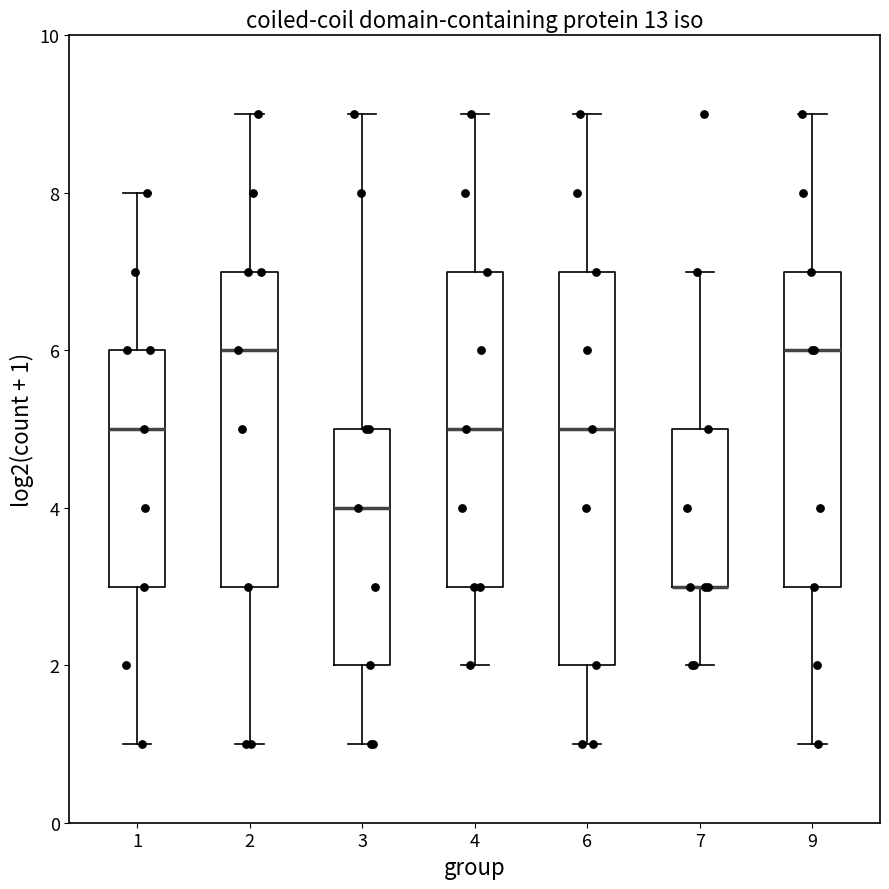

Reading left to right, read every box against the y-axis: the position of its median line, the range the box covers, and the ends of its whiskers. The values are not printed on the chart, so give them approximately, as read against the axis.

1: median 5, box 3 to 6, whiskers 1 to 8
2: median 6, box 3 to 7, whiskers 1 to 9
3: median 4, box 2 to 5, whiskers 1 to 9
4: median 5, box 3 to 7, whiskers 2 to 9
6: median 5, box 2 to 7, whiskers 1 to 9
7: median 3 (drawn on the box's lower edge), box 3 to 5, whiskers 2 to 7
9: median 6, box 3 to 7, whiskers 1 to 9